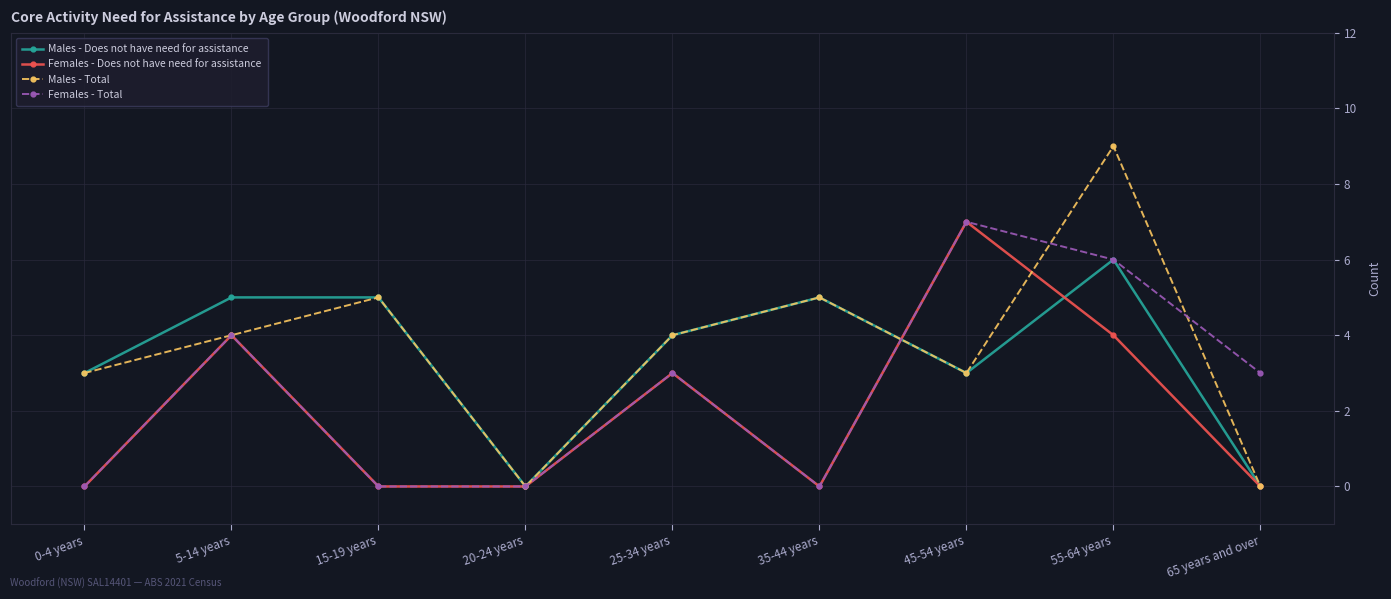

Which series has the widest spread of values?

Males - Total